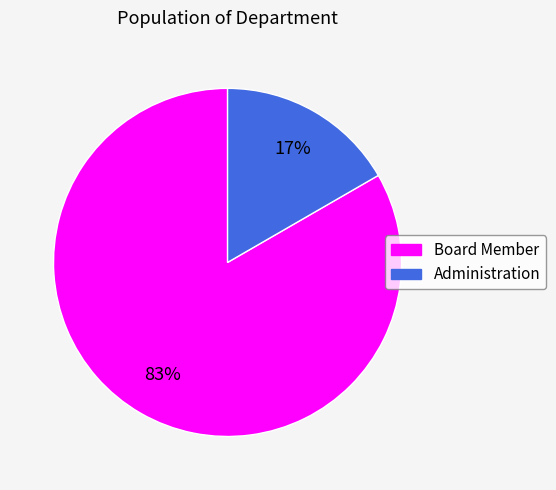

True or false: Administration accounts for 3% of the total.

False